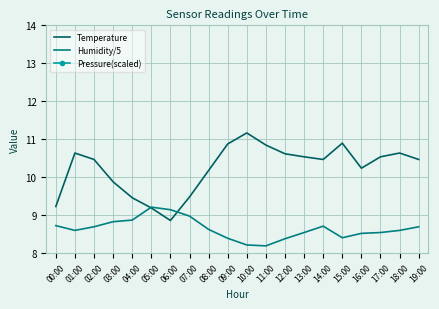

How many data points in Temperature are less than 10?

6